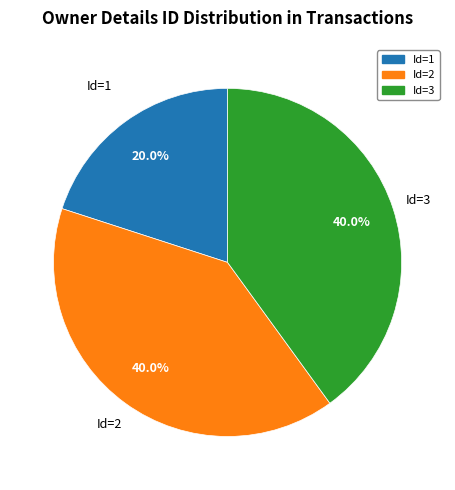

Does any single category account for the majority?

No